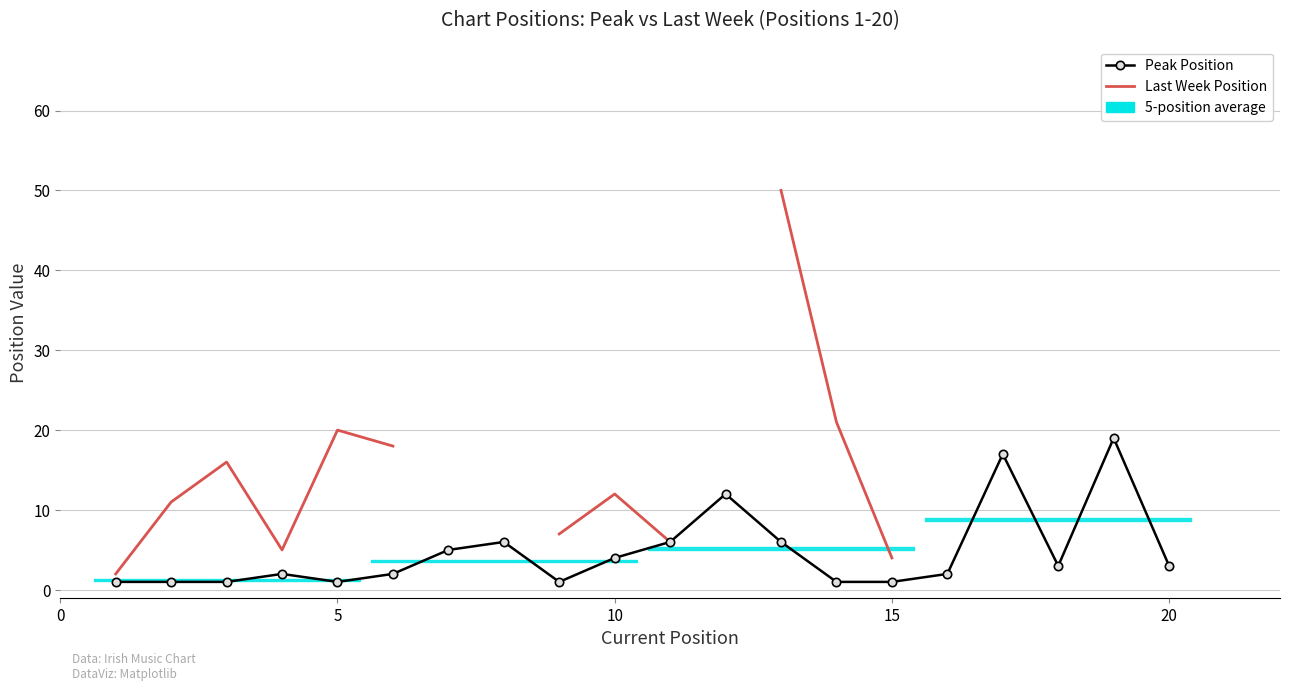

In Peak Position, how many points are higher than both neighbors (excluding endpoints)?

5